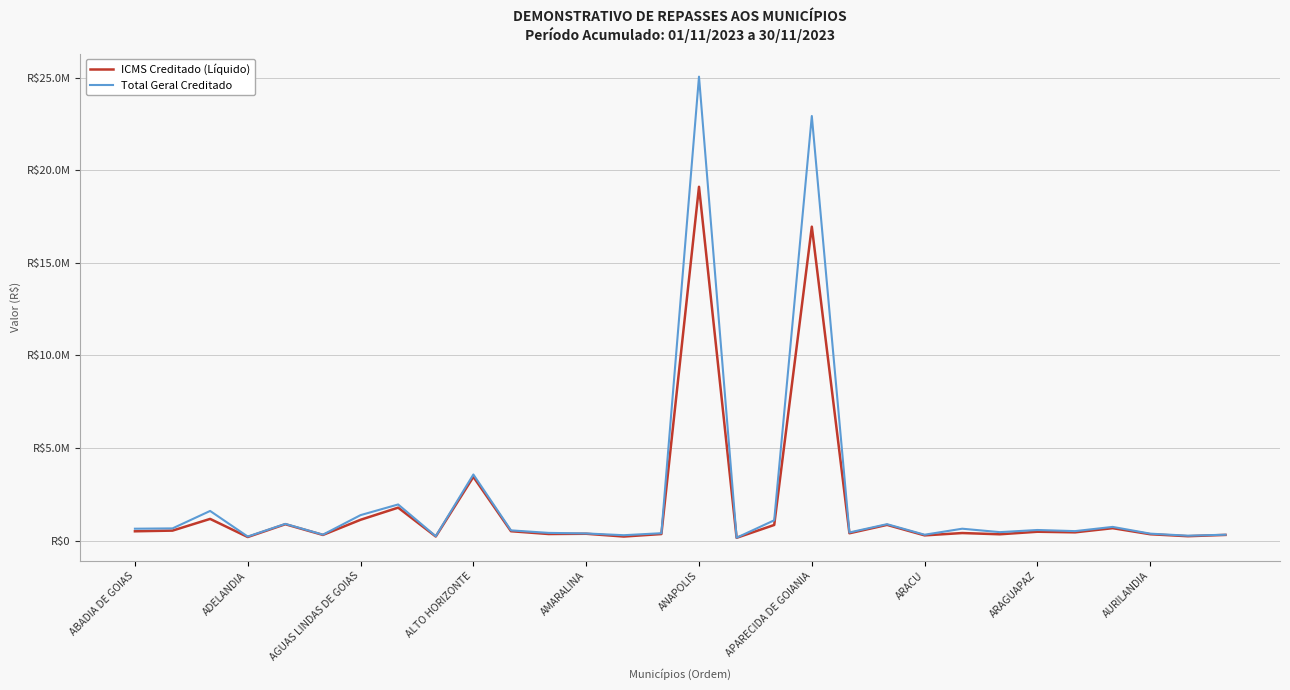

What is the difference between the second highest and minimum values in the ICMS Creditado (Líquido) series?

16807097.3